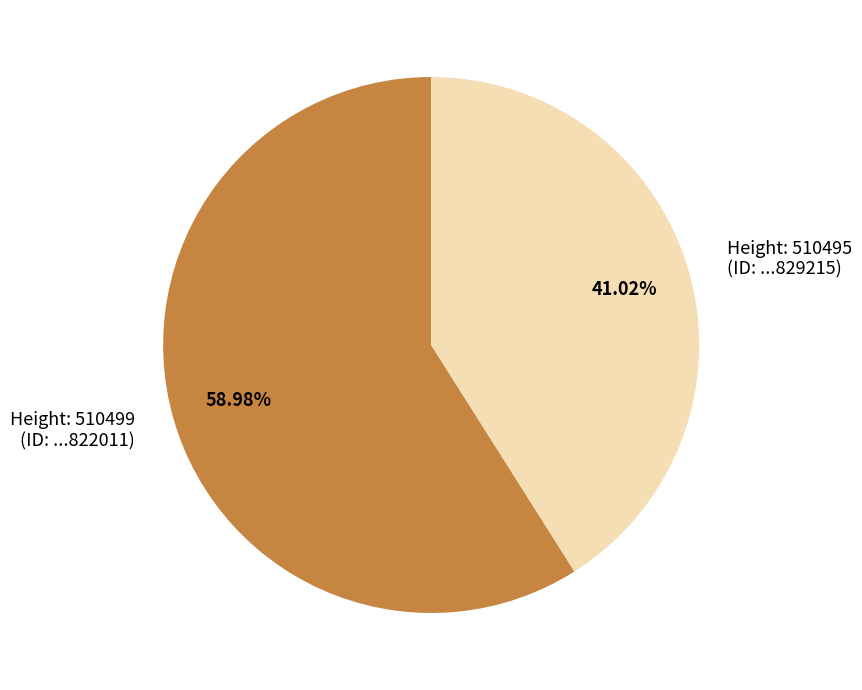

Which slice is the largest?

Height: 510499 (ID: ...822011)